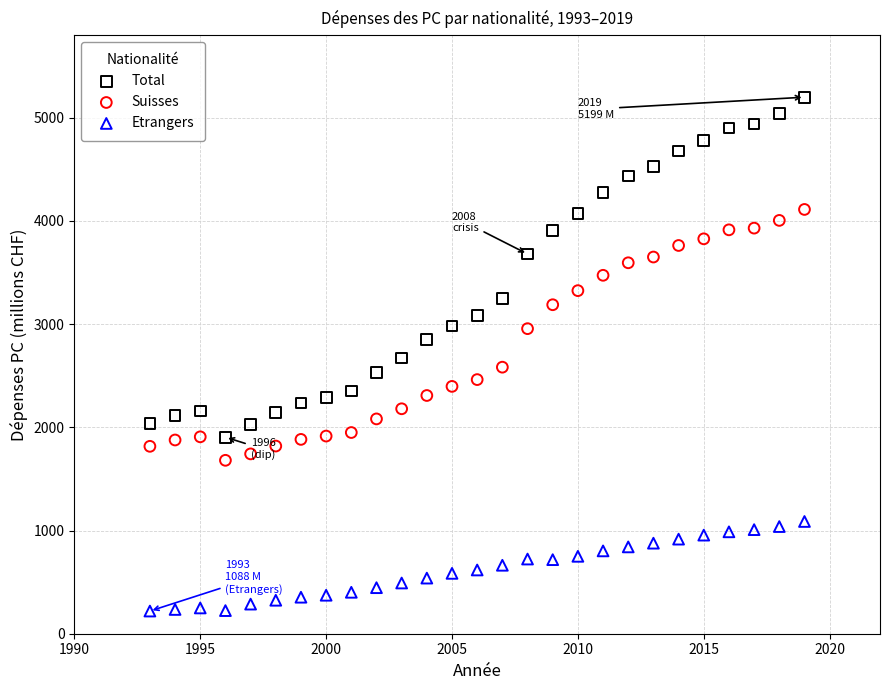

What is the X range (max minus min) for the scatter plot?

26.0